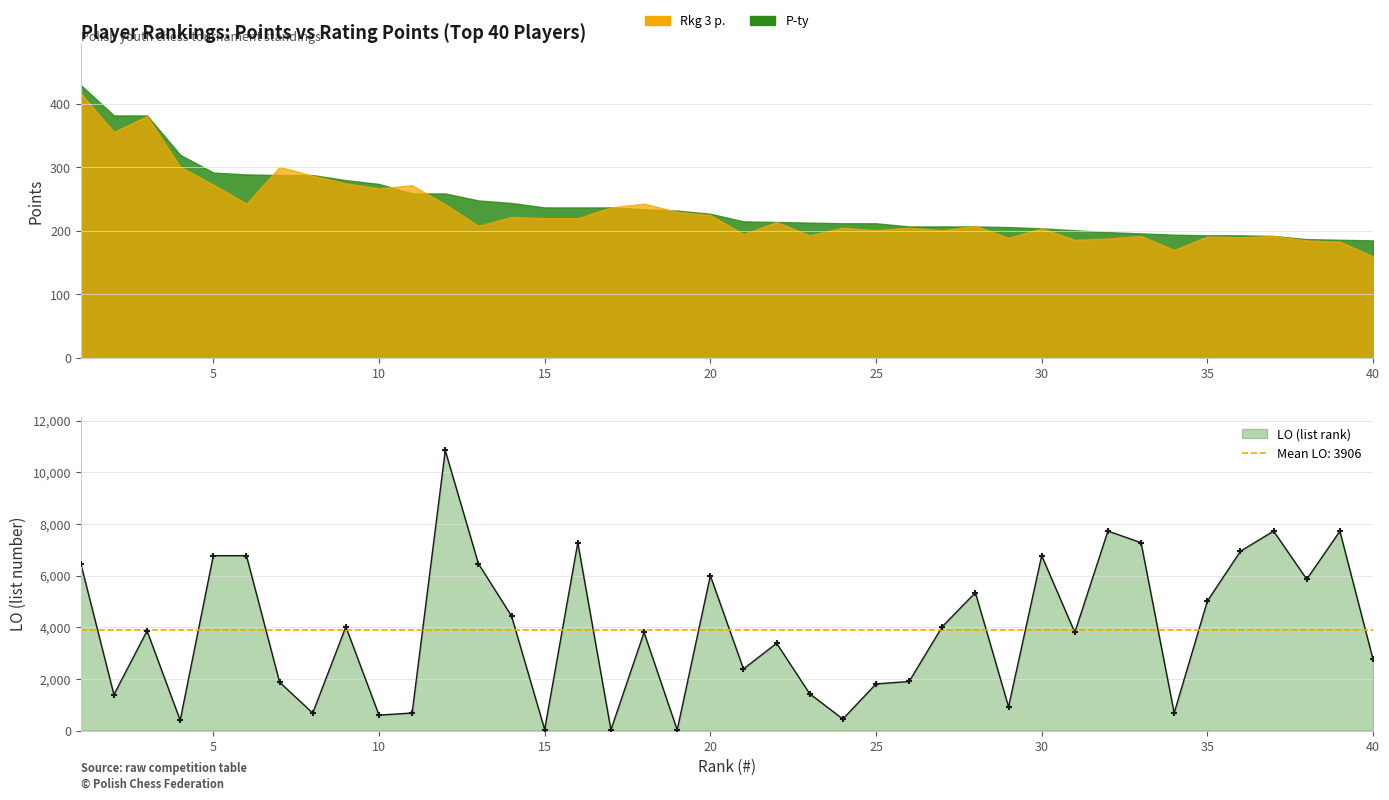

Which series reaches the minimum Y coordinate?

LO